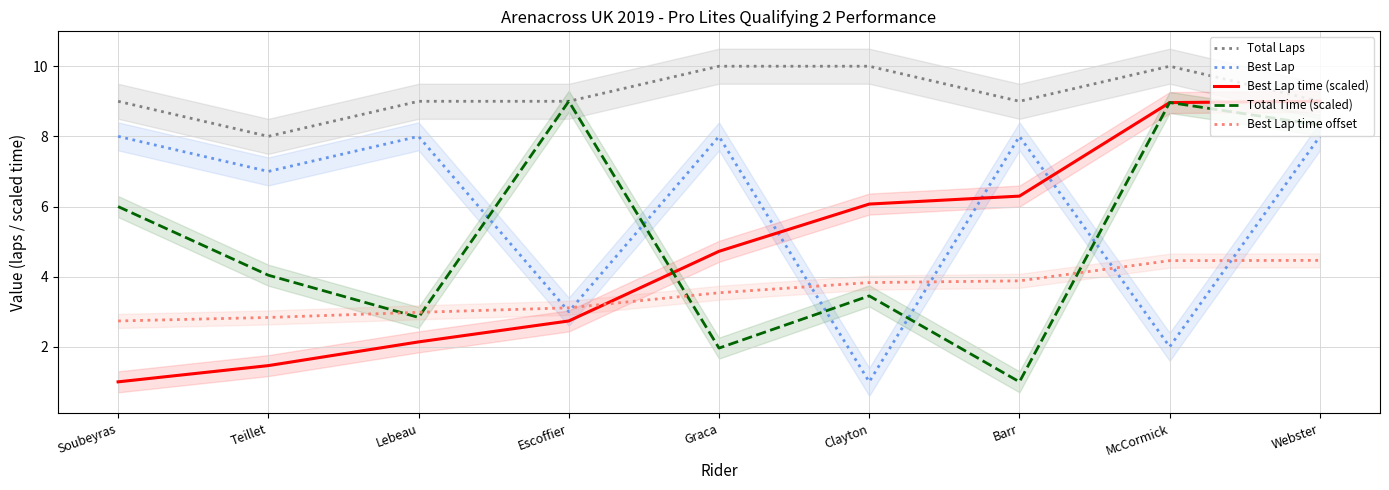

Which has a higher value, Clayton or McCormick?

Clayton